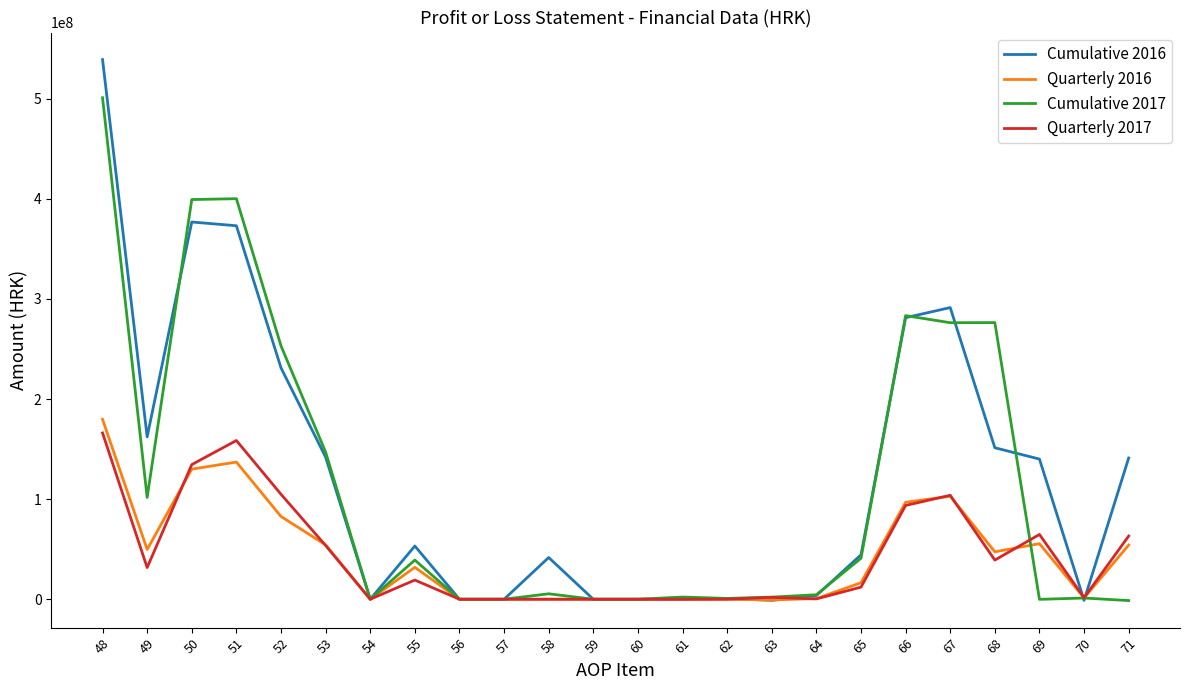

True or false: Cumulative 2017 and Cumulative 2016 cross at least once.

True